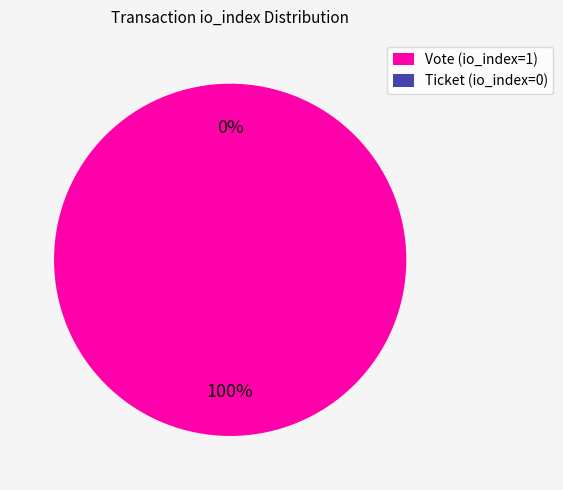

Is there any slice that represents more than half of the pie?

Yes